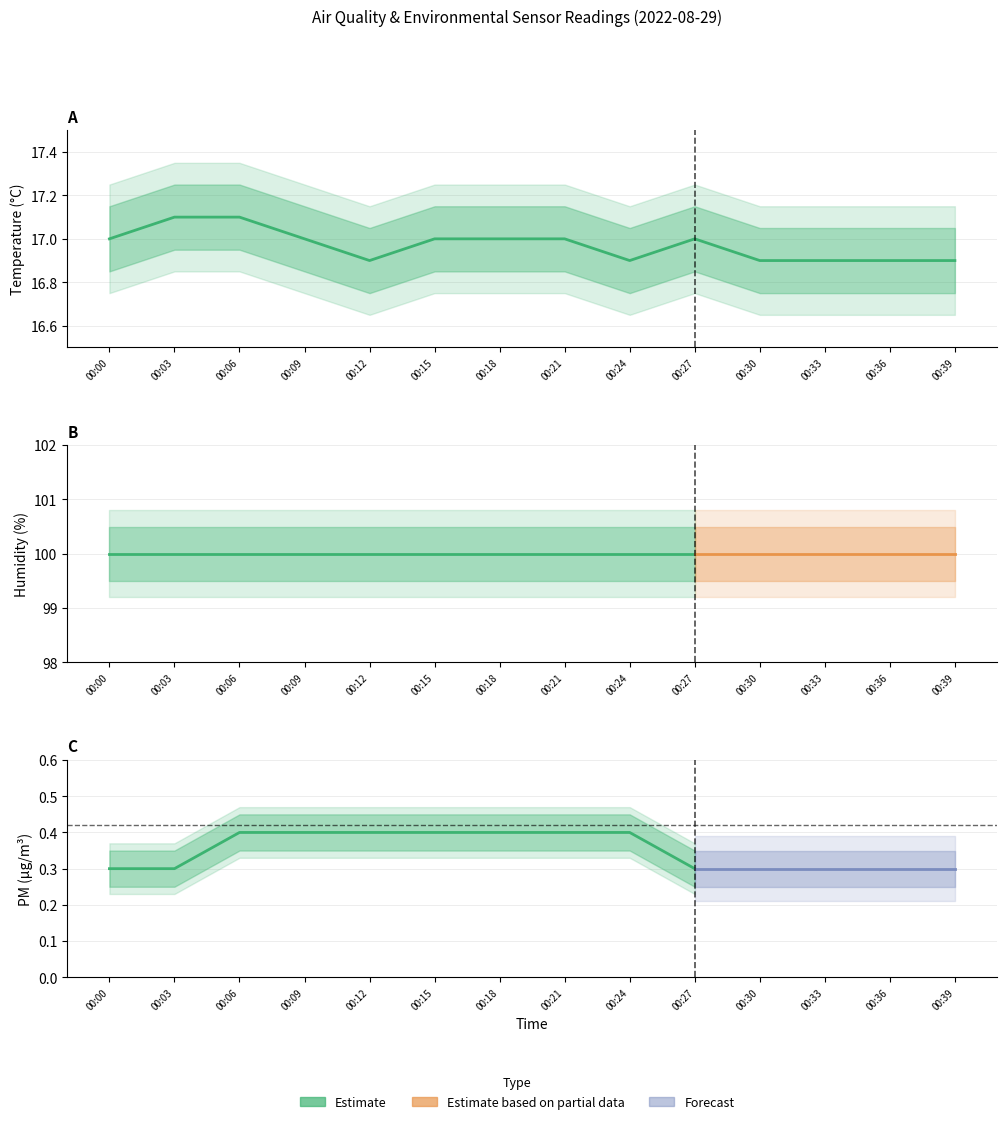

What is the spread (max minus min) of values at 00:24?

99.6